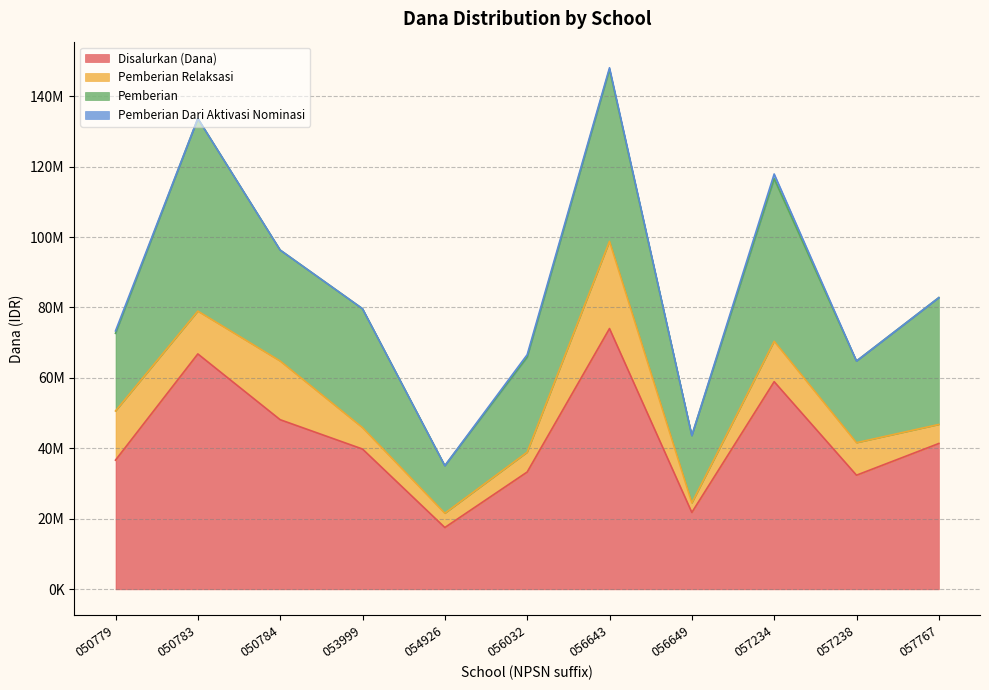

Which series changed the most between 050779 and 056032?

Pemberian Relaksasi